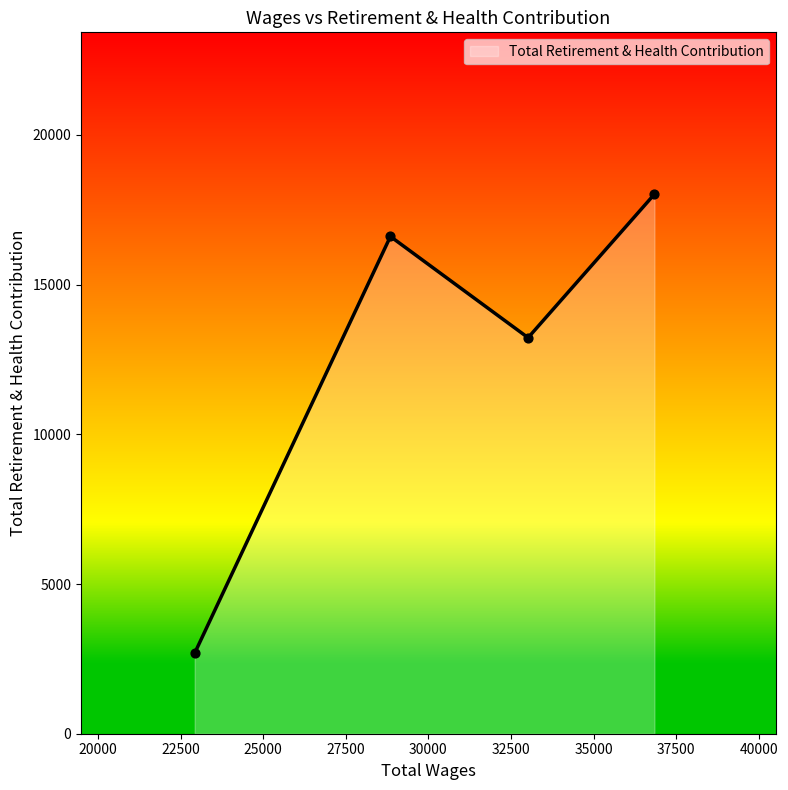

What is the sum of all values?

50550